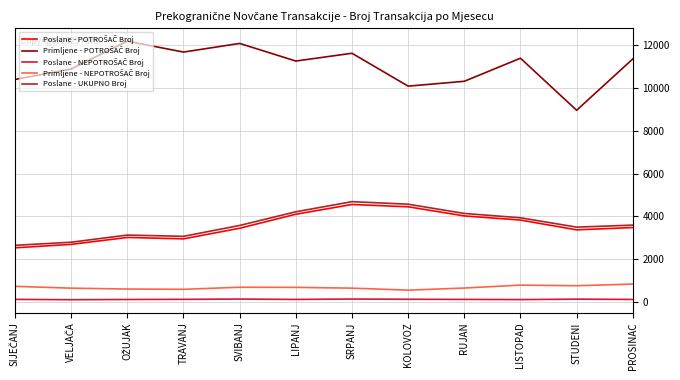

Is it true that Poslane - UKUPNO Broj equals 5530 at PROSINAC?

False